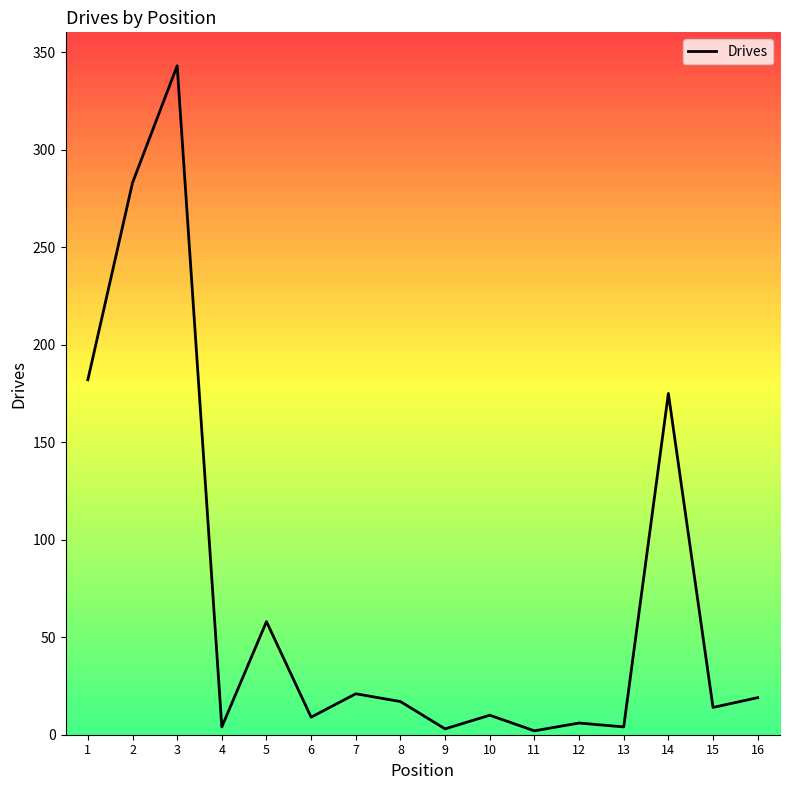

What is the difference between the second highest and second lowest values?

280